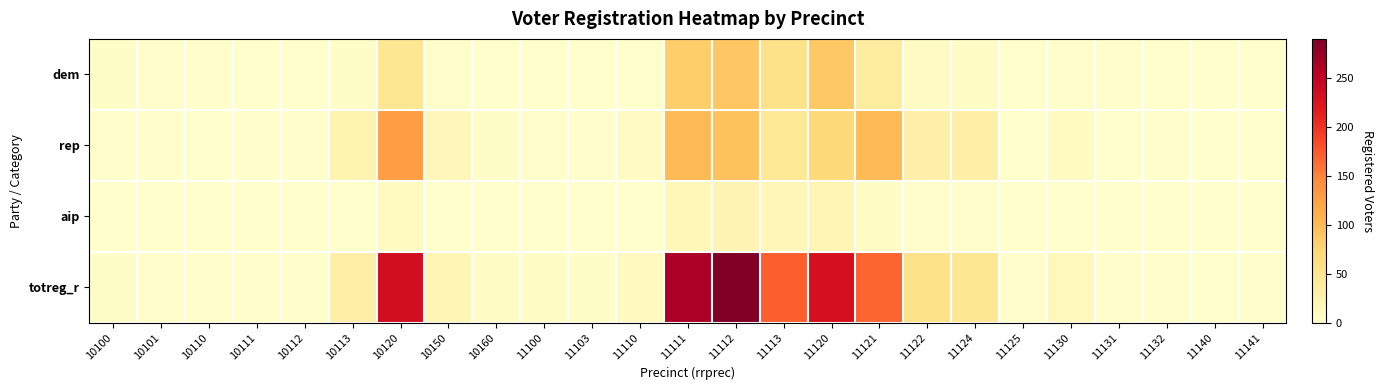

At how many categories does at least one series exceed 8?

12